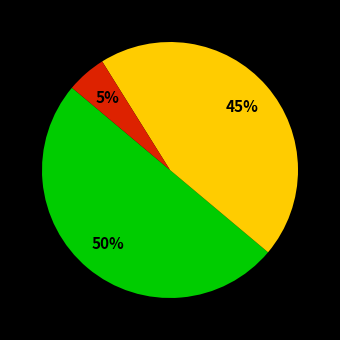

To the nearest percent, what is the difference between the largest and smallest slice percentages?

45%